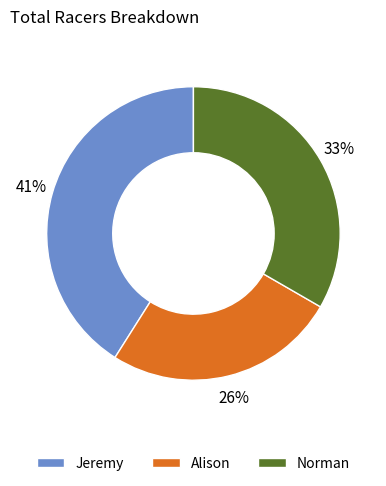

How many slices are in this pie chart?

3